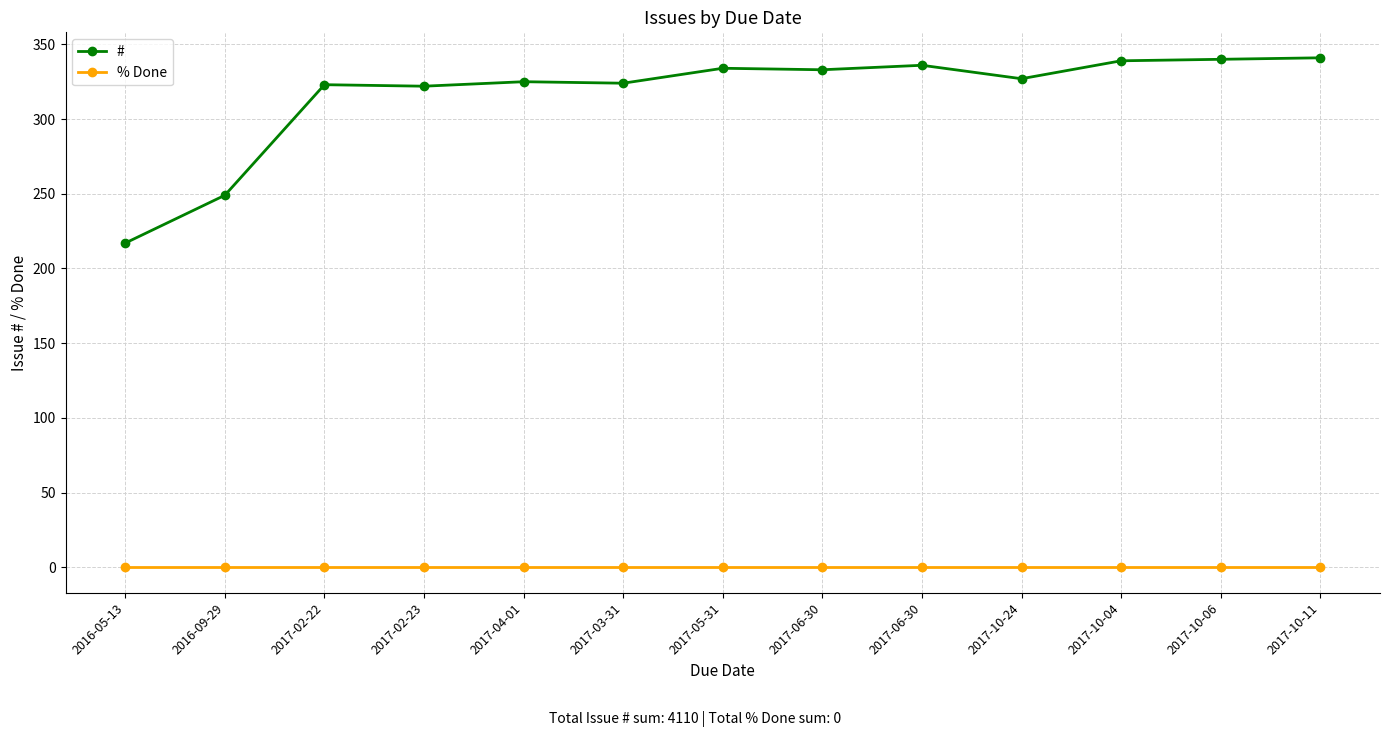

Is this an area chart (filled region under the line)?

No